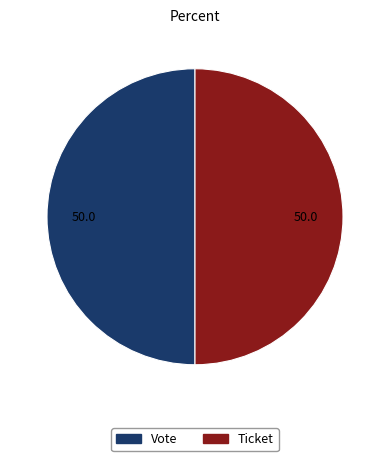

How many slices are in this pie chart?

2